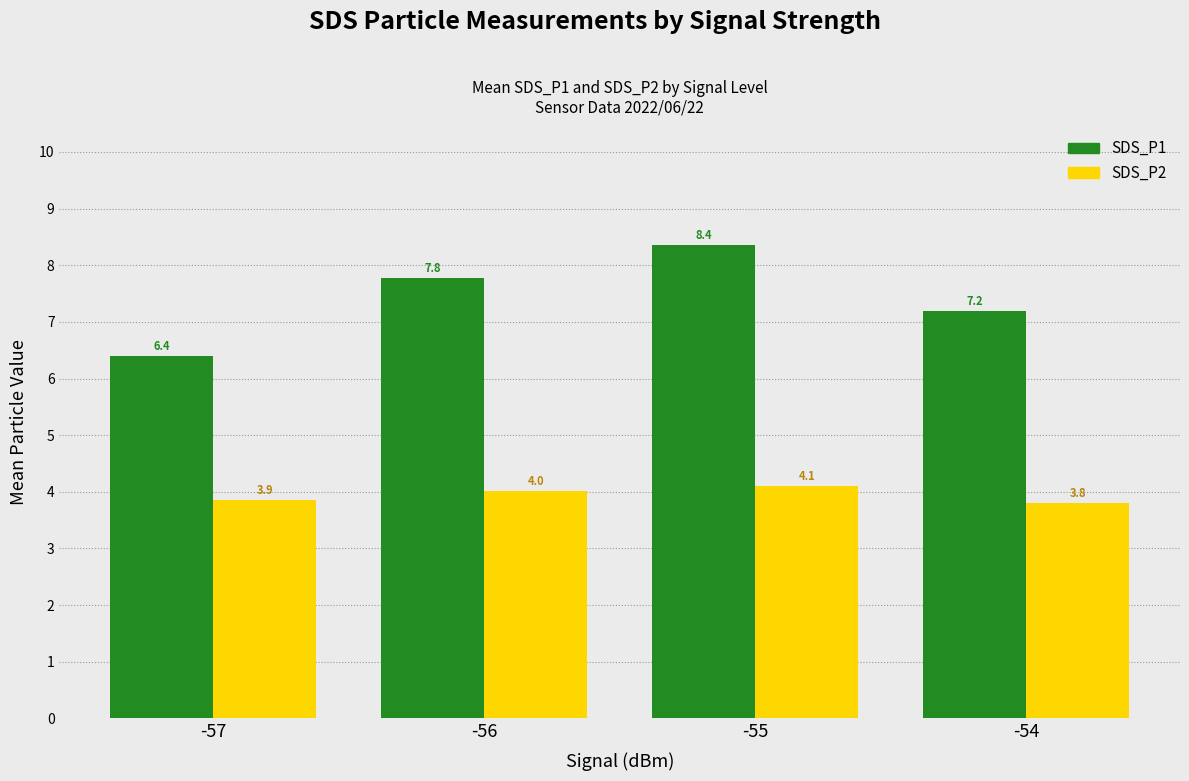

How many data points in SDS_P2 are above 4?

2